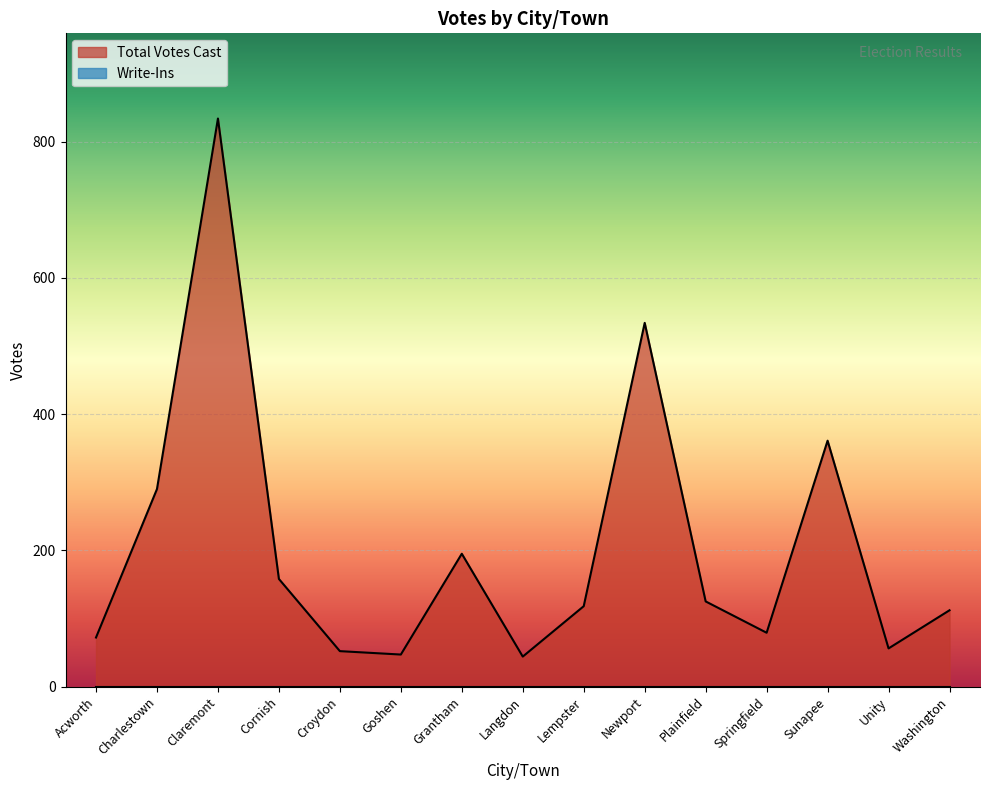

Where is the data nearest to the value 439?

Sunapee